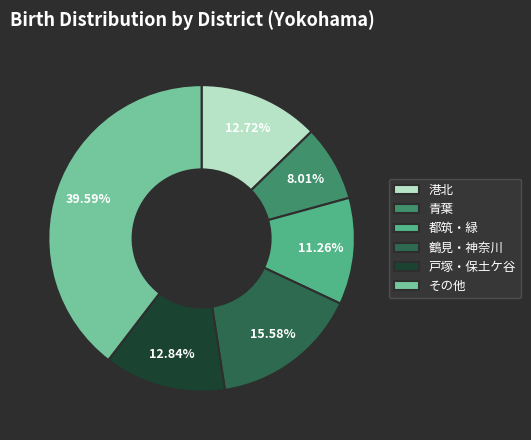

How many slices are in this pie chart?

6